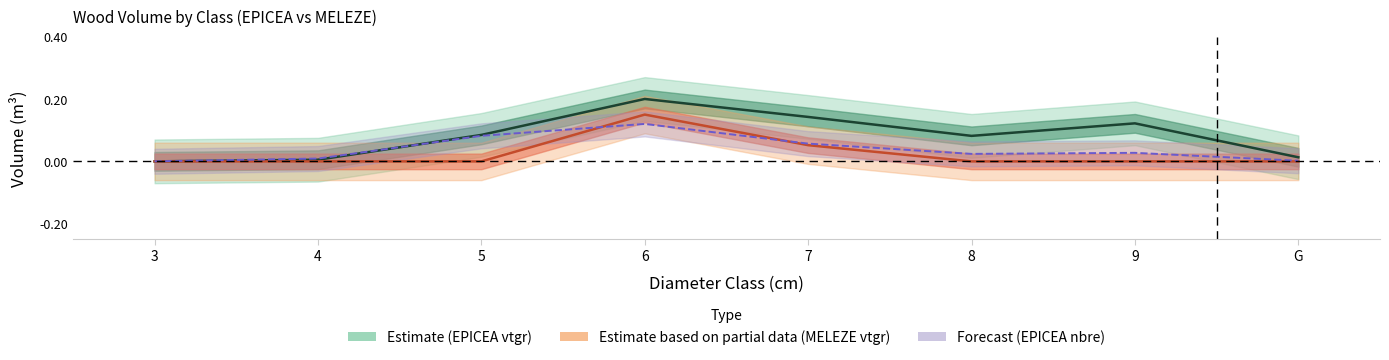

What is the difference between the maximum and minimum values in the MELEZE_vtgr series?

0.1